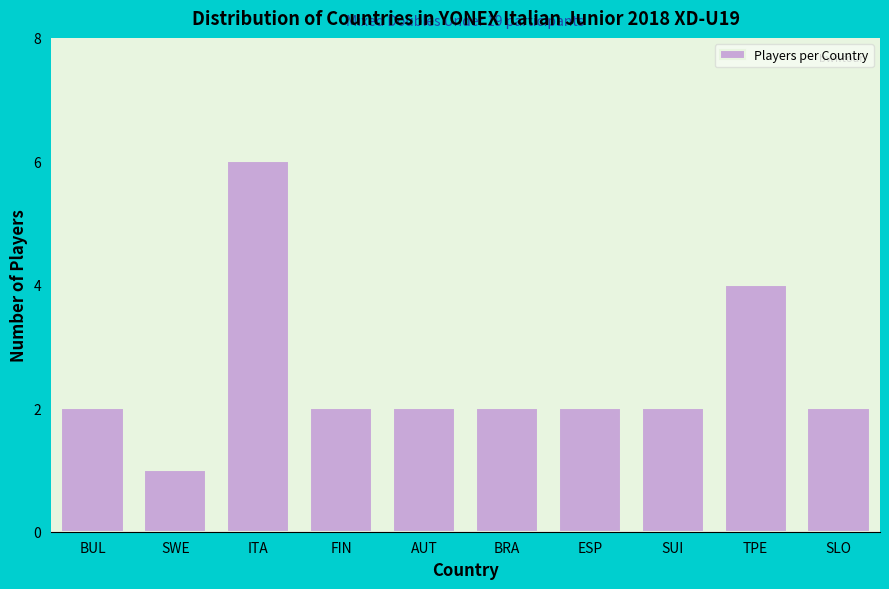

Reading left to right, list all the values displayed in this chart.

BUL=2	SWE=1	ITA=6	FIN=2	AUT=2	BRA=2	ESP=2	SUI=2	TPE=4	SLO=2